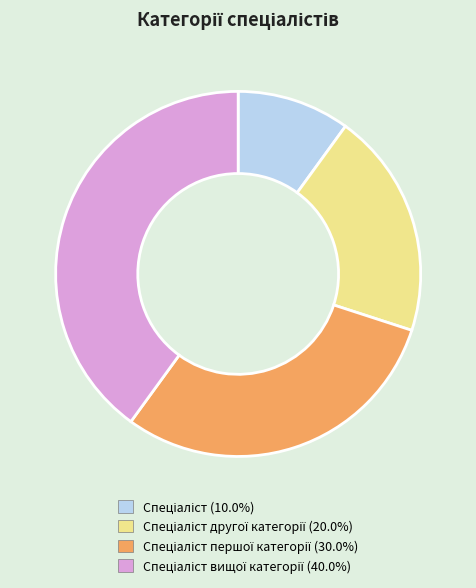

Is there any slice that represents more than half of the pie?

No